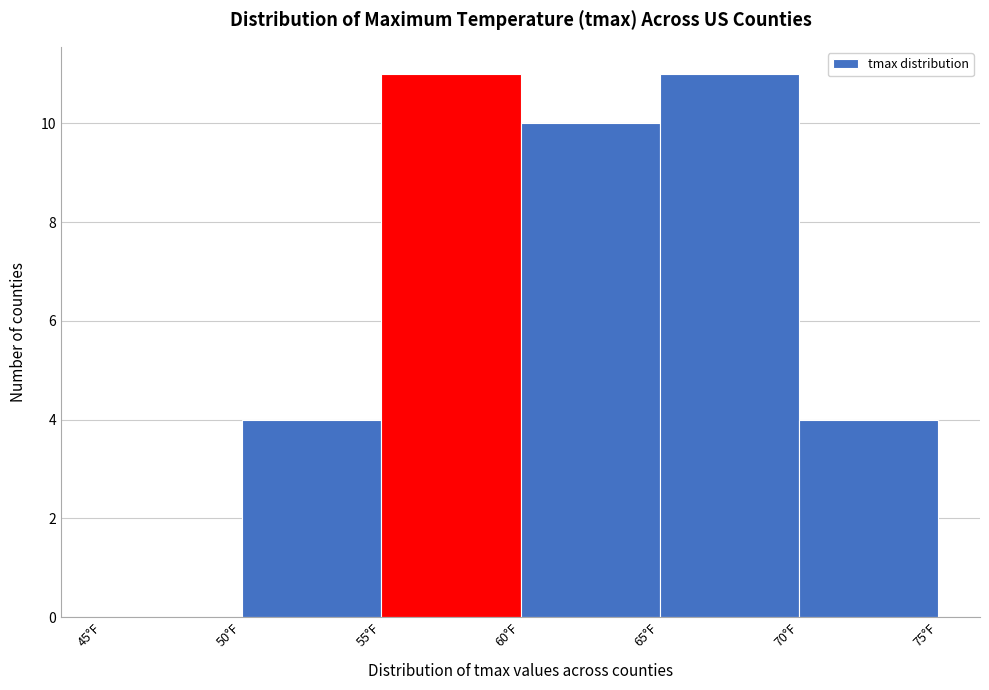

Reading left to right, transcribe this chart: for each bar, give the range it covers on the x-axis and its height. The values are not printed on the chart, so give them approximately, as read against the axis.

45 to 50: 0
50 to 55: 4
55 to 60: 11
60 to 65: 10
65 to 70: 11
70 to 75: 4